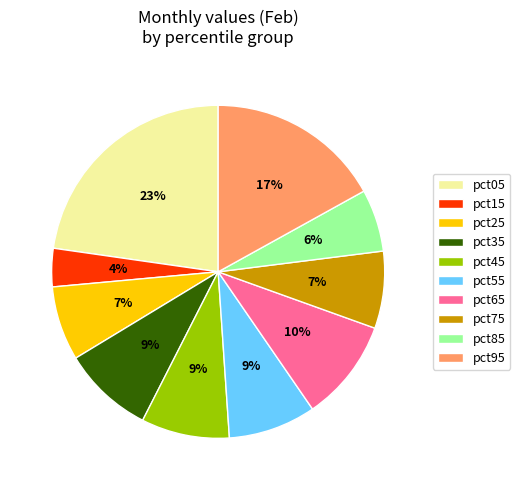

Which category has the smallest portion of the pie?

pct15